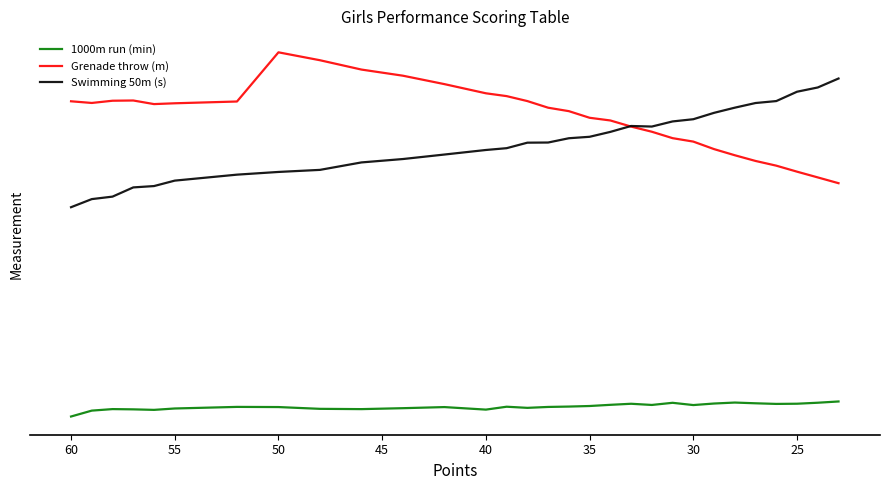

How many interior local valleys does the Swimming 50m (s) series have?

1